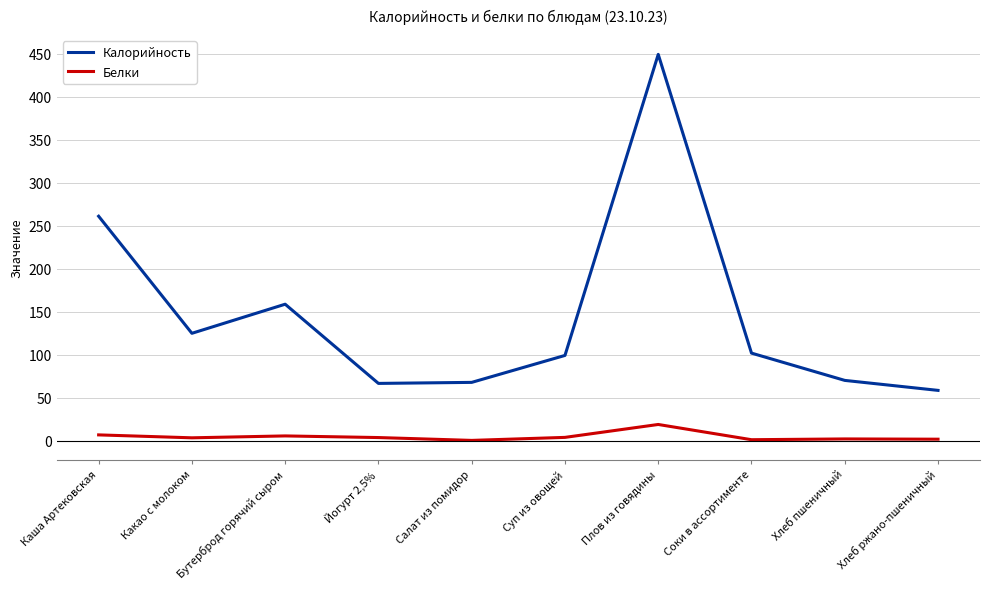

Which series has the widest spread of values?

Калорийность